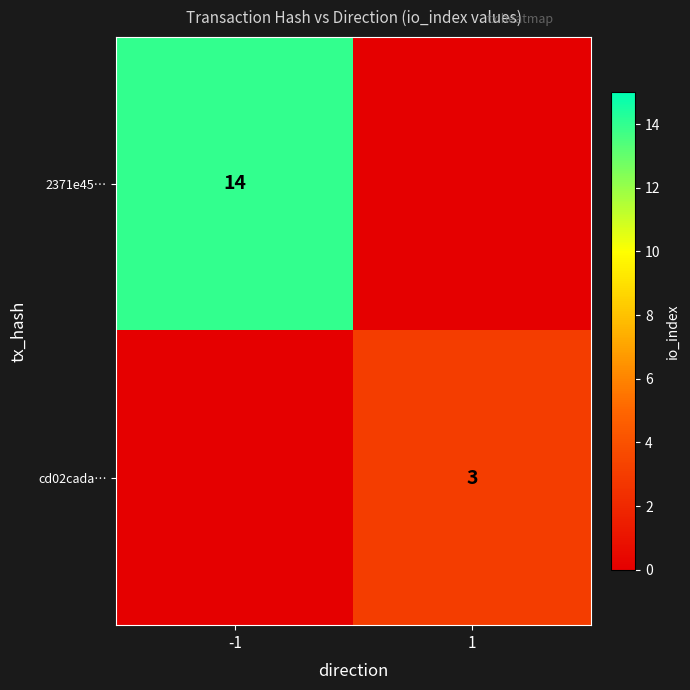

The 2371e45… series shows 14 at -1. True or false?

True